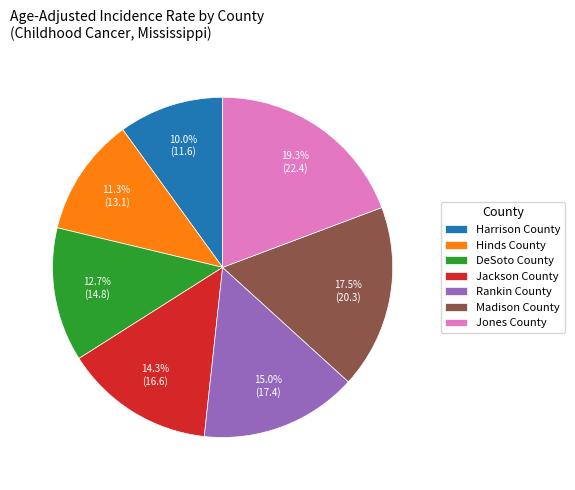

Is it true that Rankin County is 30% of the pie?

False